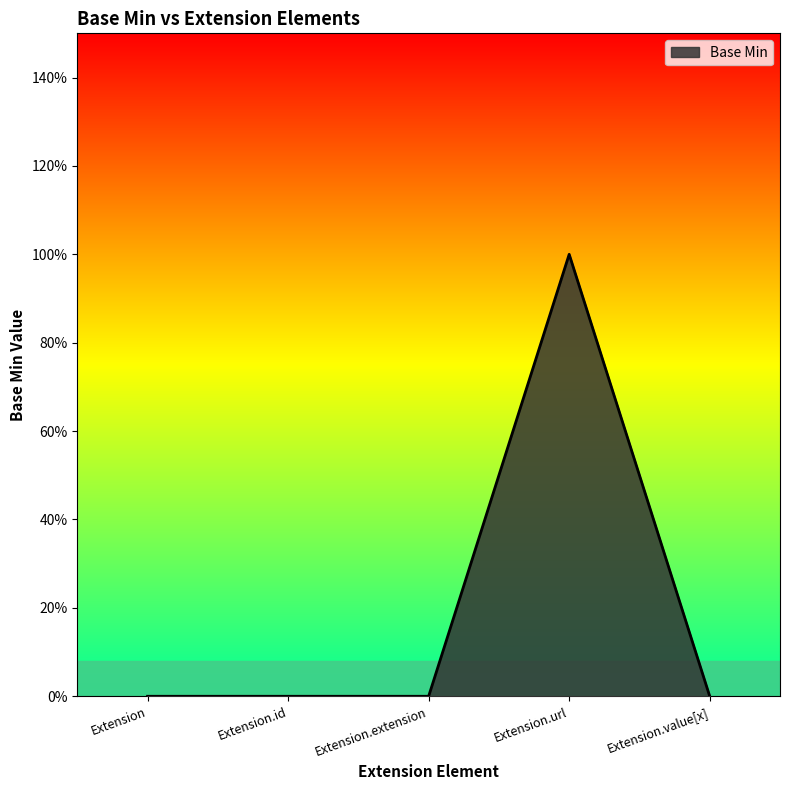

Which has a higher value, Extension or Extension.extension?

Extension